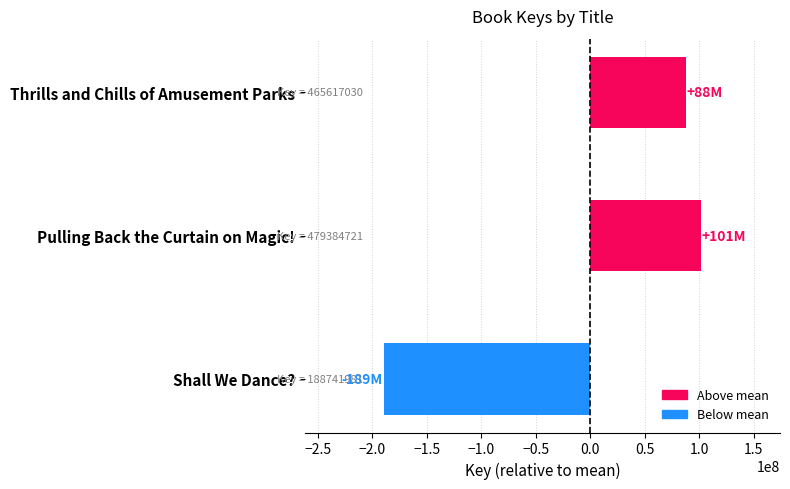

Which category has the lowest value across all series?

Shall We Dance?